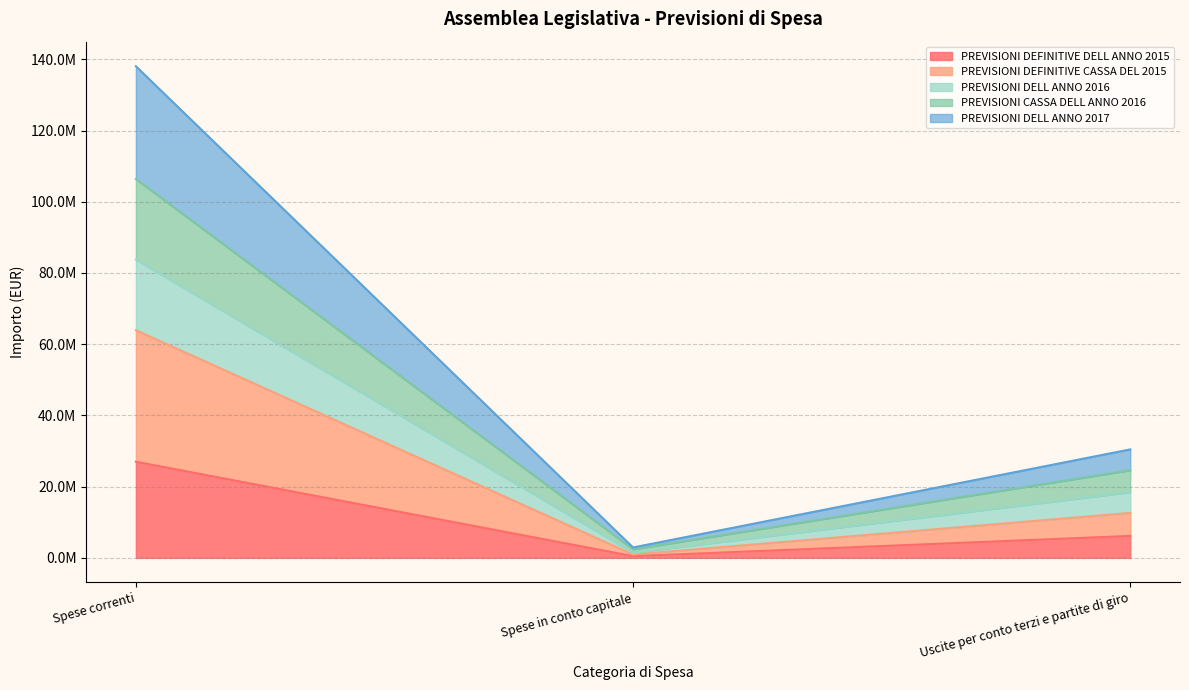

At which category is the sum across all series the highest?

Spese correnti